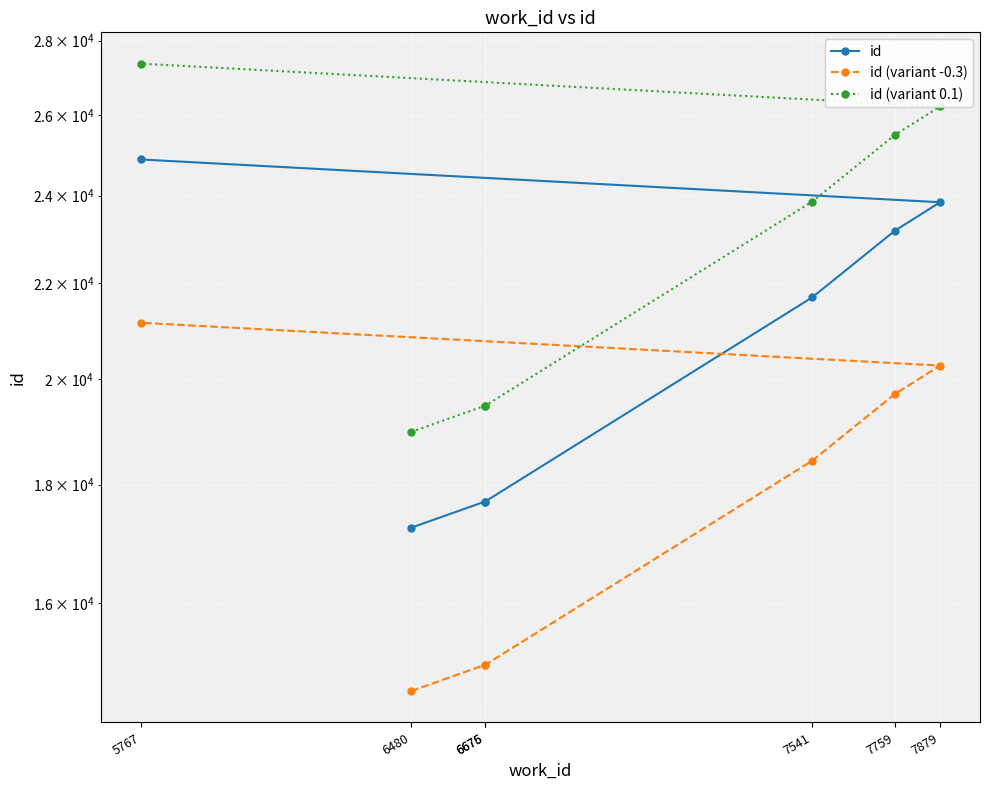

True or false: id (variant -0.3) and id intersect in this chart.

False